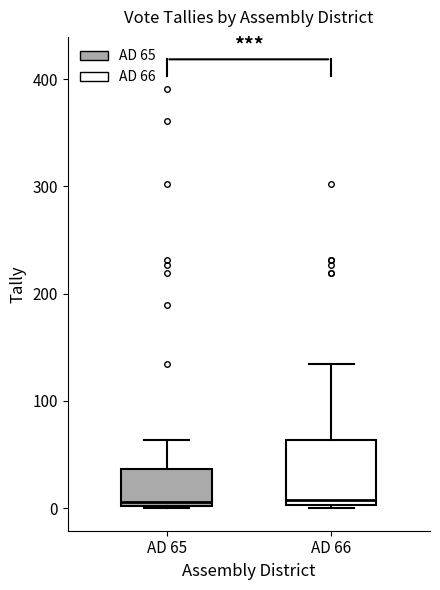

Comparing the boxes themselves (not the whiskers), which one is the tallest?

AD 66